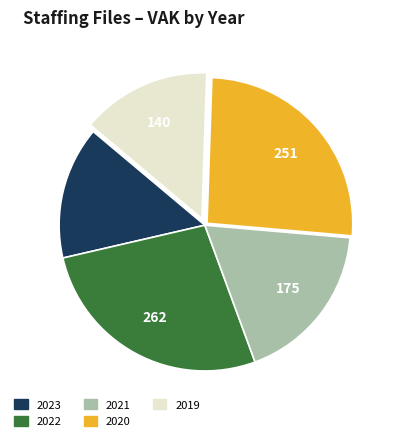

Is there a majority slice in this chart?

No